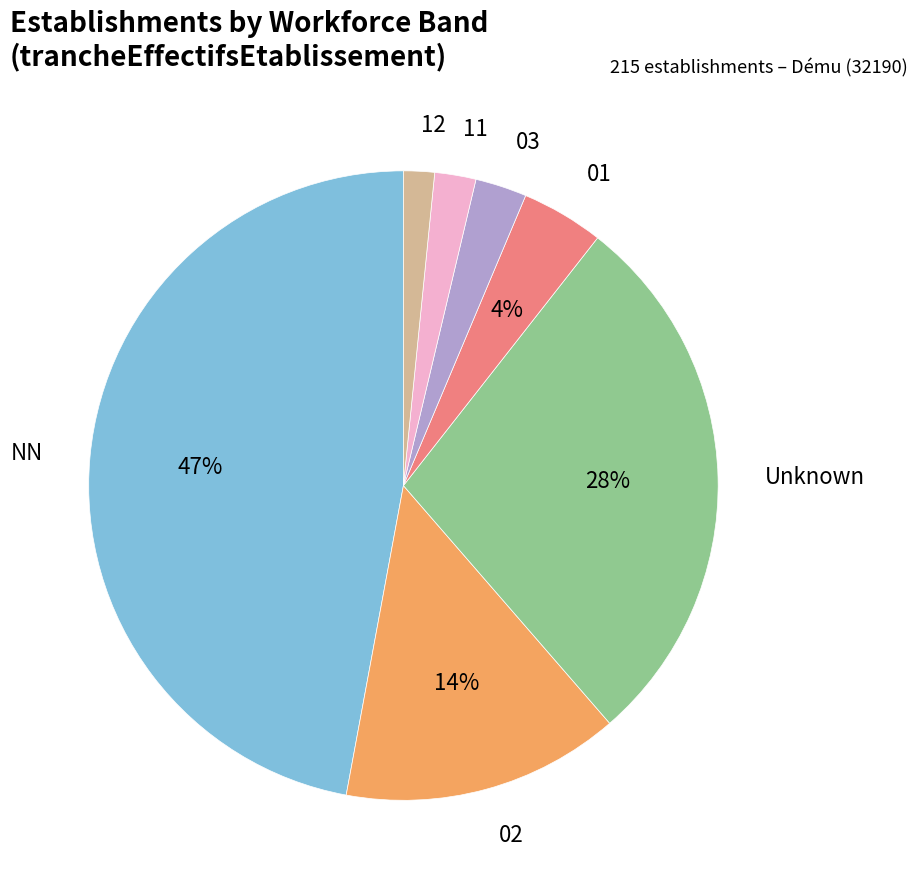

What is the total percentage of 01 and 11?

6.3%